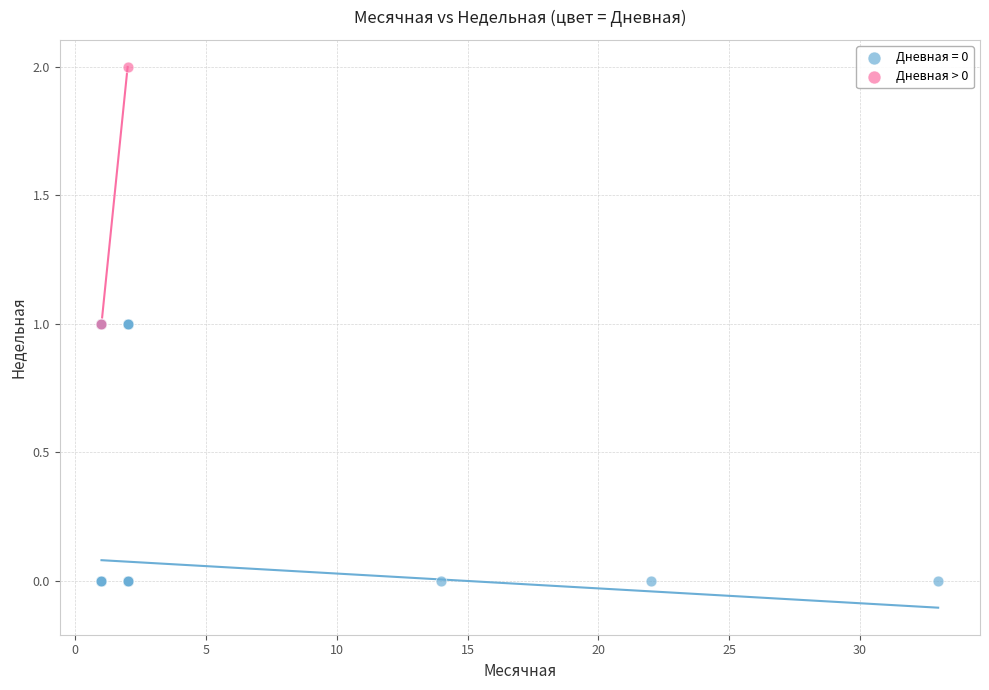

What are all the series names shown in the legend?

Дневная = 0, Дневная > 0